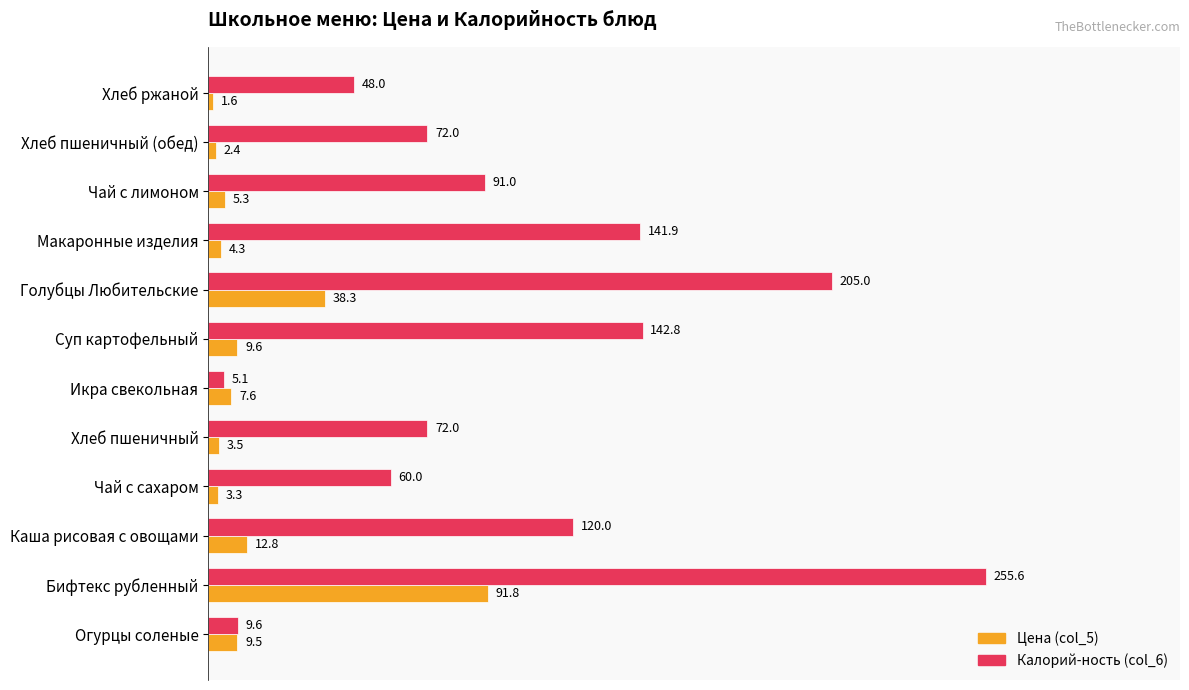

List the labels in order of Калорий-ность (col_6) value, smallest first.

Икра свекольная, Огурцы соленые, Хлеб ржаной, Чай с сахаром, Хлеб пшеничный, Хлеб пшеничный (обед), Чай с лимоном, Каша рисовая с овощами, Макаронные изделия, Суп картофельный, Голубцы Любительские, Бифтекс рубленный